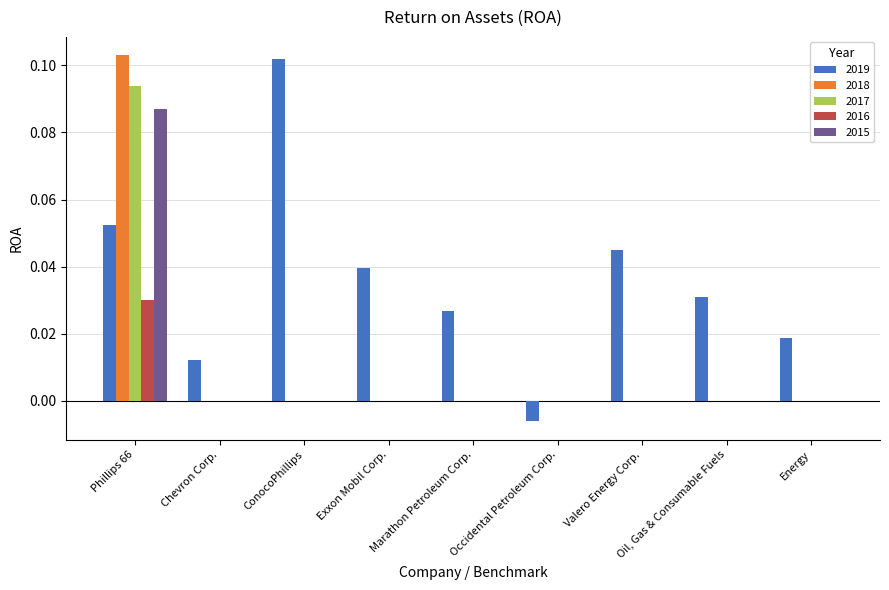

At which category is the sum across all series the highest?

Phillips 66